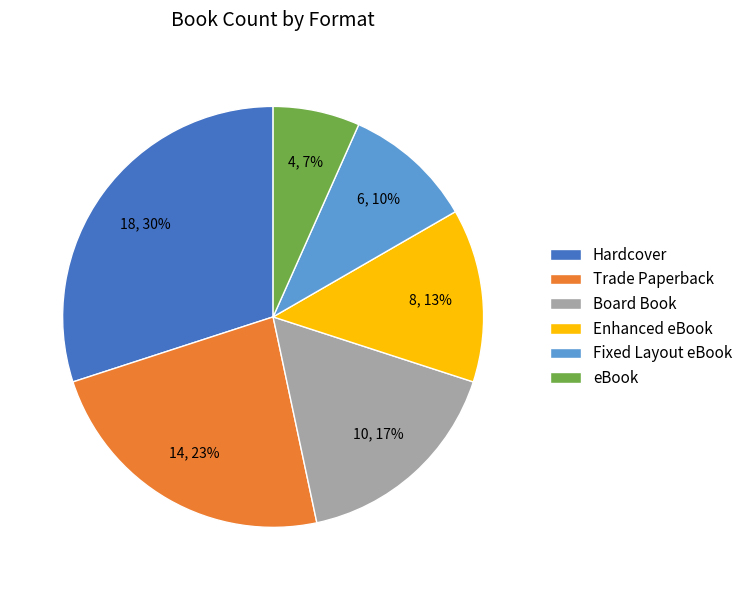

To the nearest percent, what is the difference between the largest and smallest slice percentages?

23%